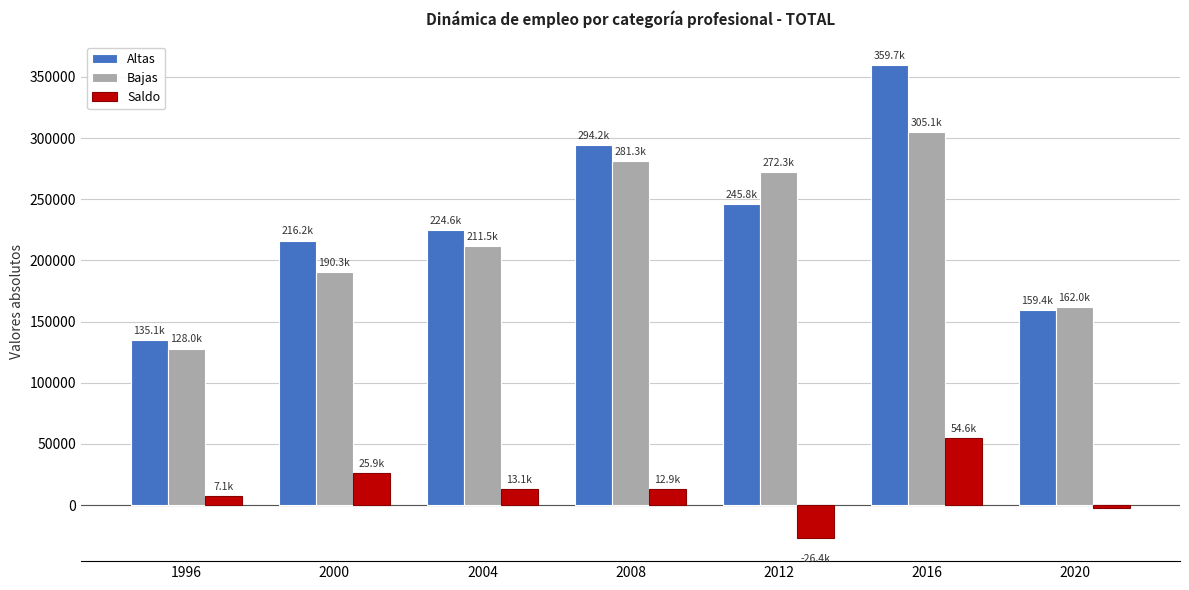

Are the bars horizontal?

No